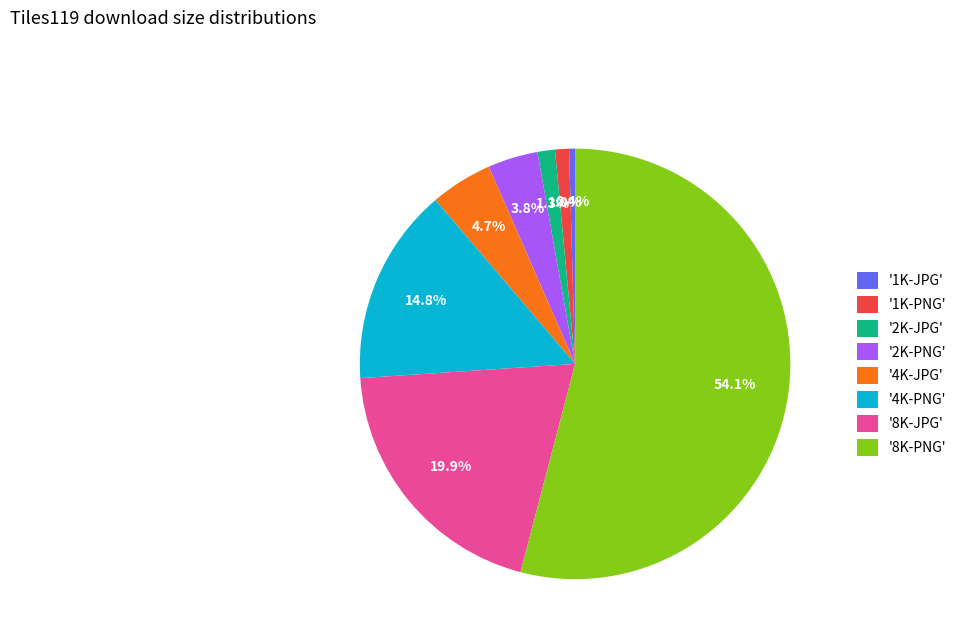

Approximately how many times larger is the value at '4K-JPG' compared to '4K-PNG'?

0.3